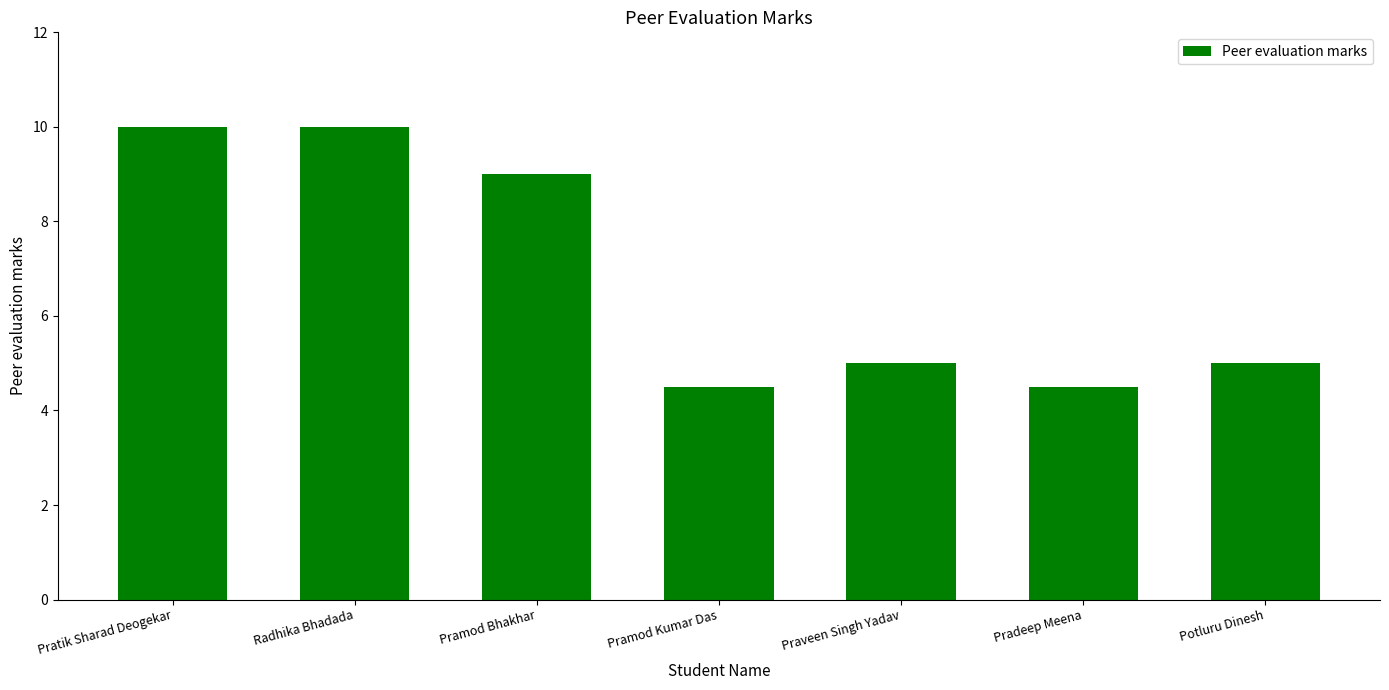

The chart shows a value of 10.0 at Pratik Sharad Deogekar. True or false?

True